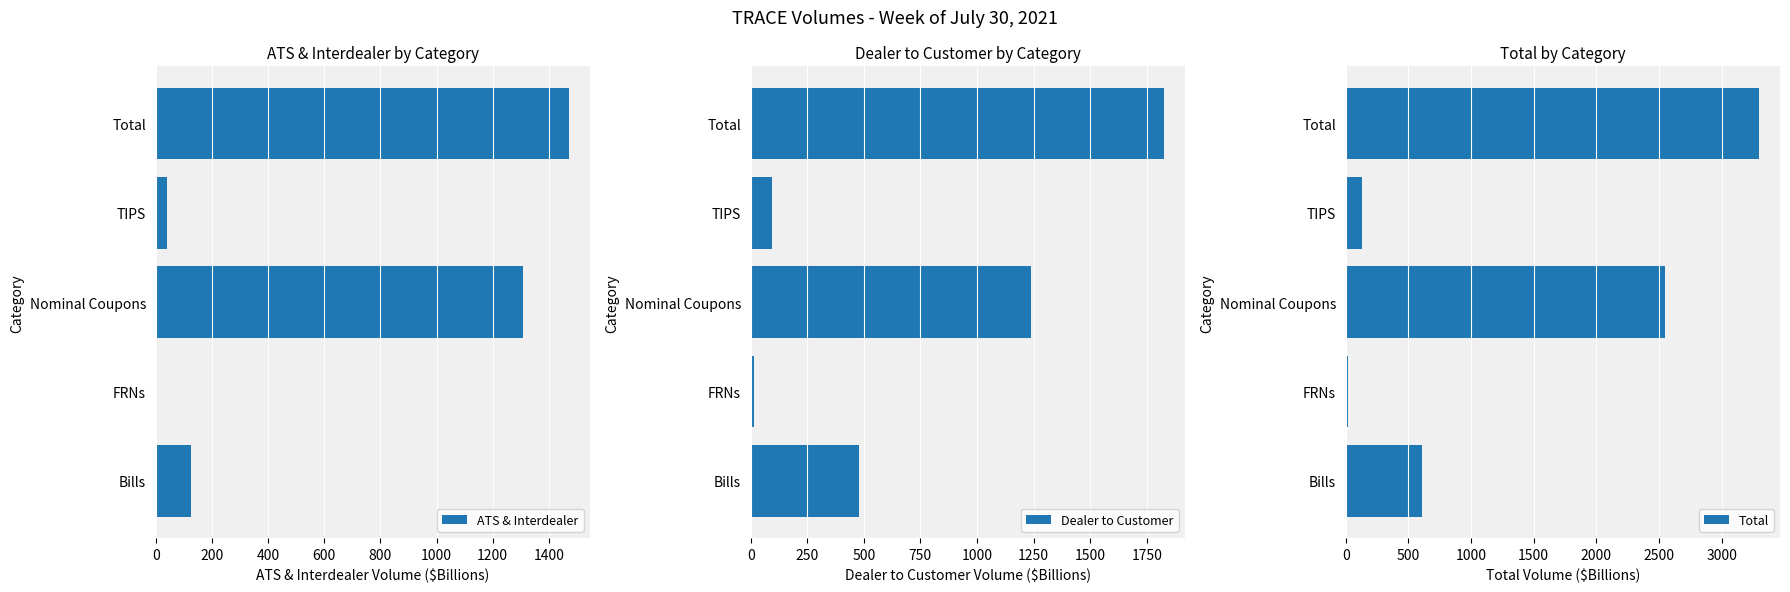

How many bars are there in total?

15